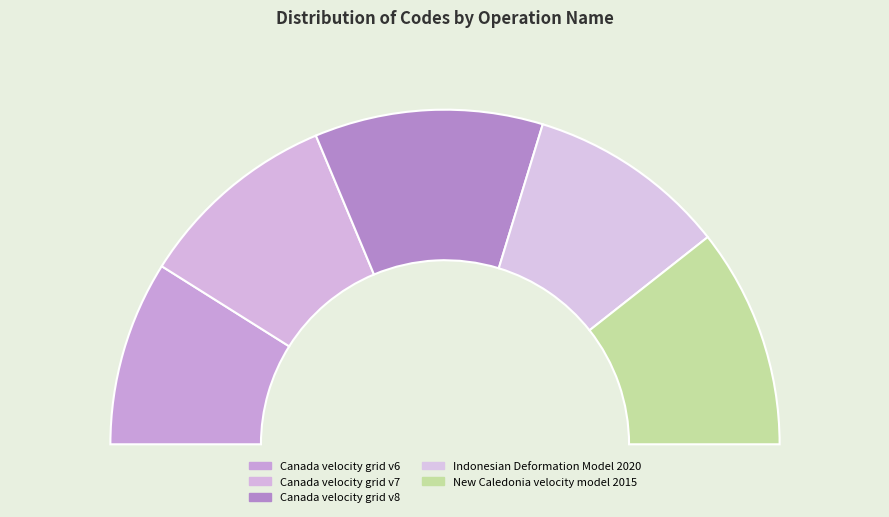

Rank the categories by value from highest to lowest.

Canada velocity grid v8, New Caledonia velocity model 2015, Canada velocity grid v7, Indonesian Deformation Model 2020, Canada velocity grid v6